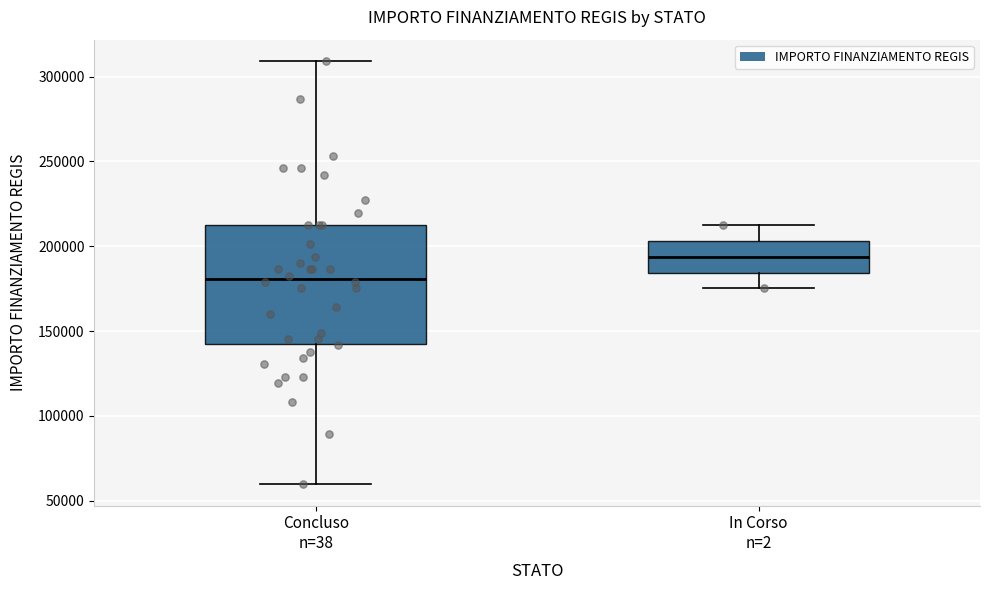

Where is the upper edge of the box for In Corso n=2 on the y-axis? The values are not printed on the chart, so give them approximately, as read against the axis.

205000